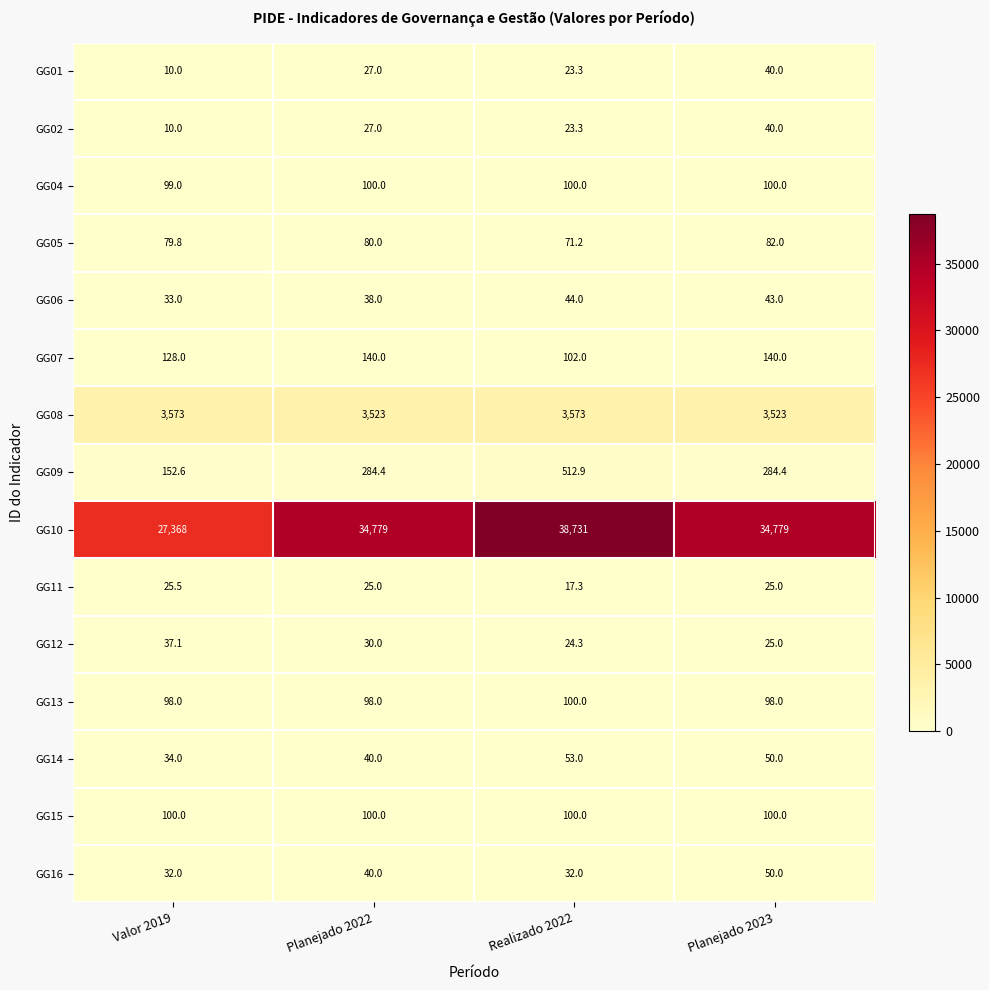

How many categories are shown in the chart?

4